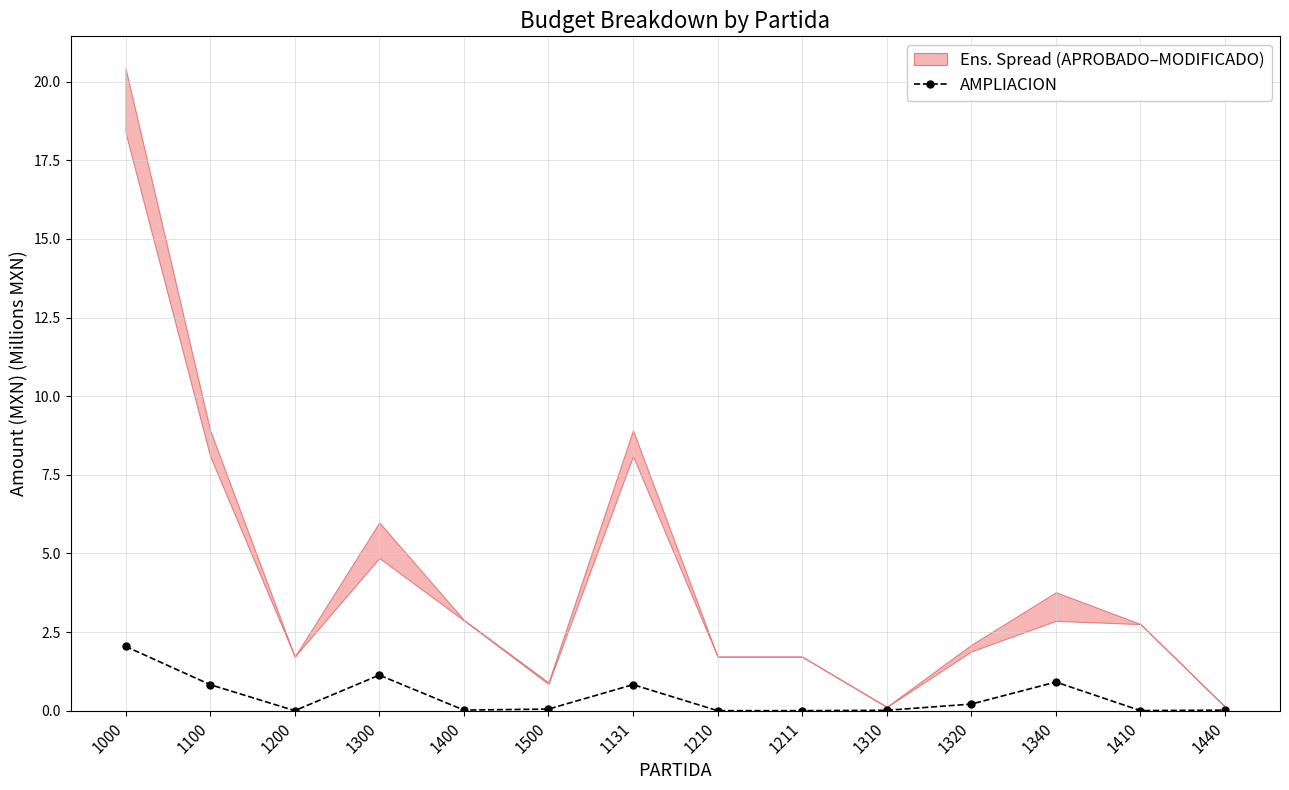

Rank the categories by value from lowest to highest.

1200, 1210, 1211, 1410, 1310, 1440, 1400, 1500, 1320, 1100, 1131, 1340, 1300, 1000